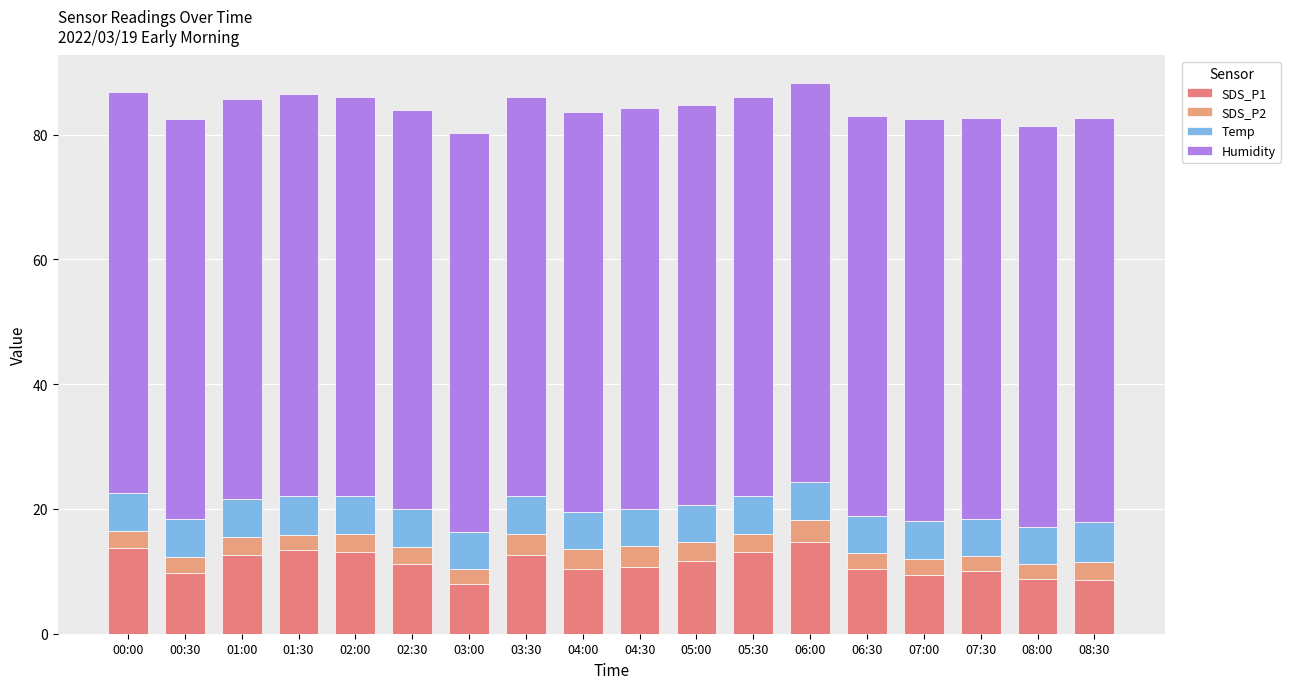

How many data points does each series have?

18